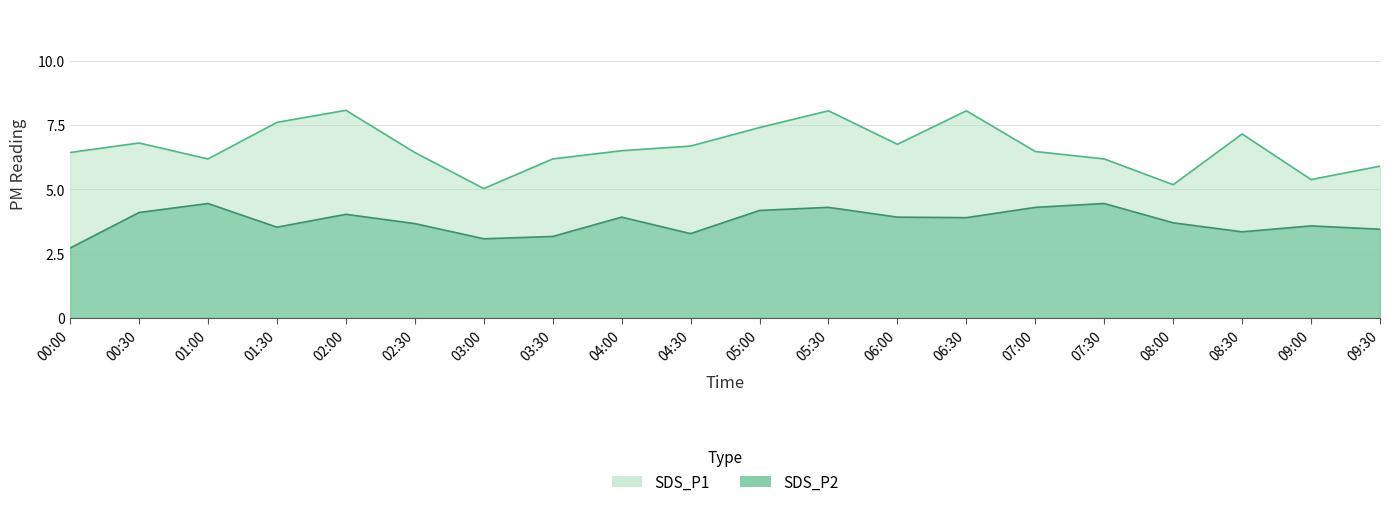

How many categories are shown in the chart?

20